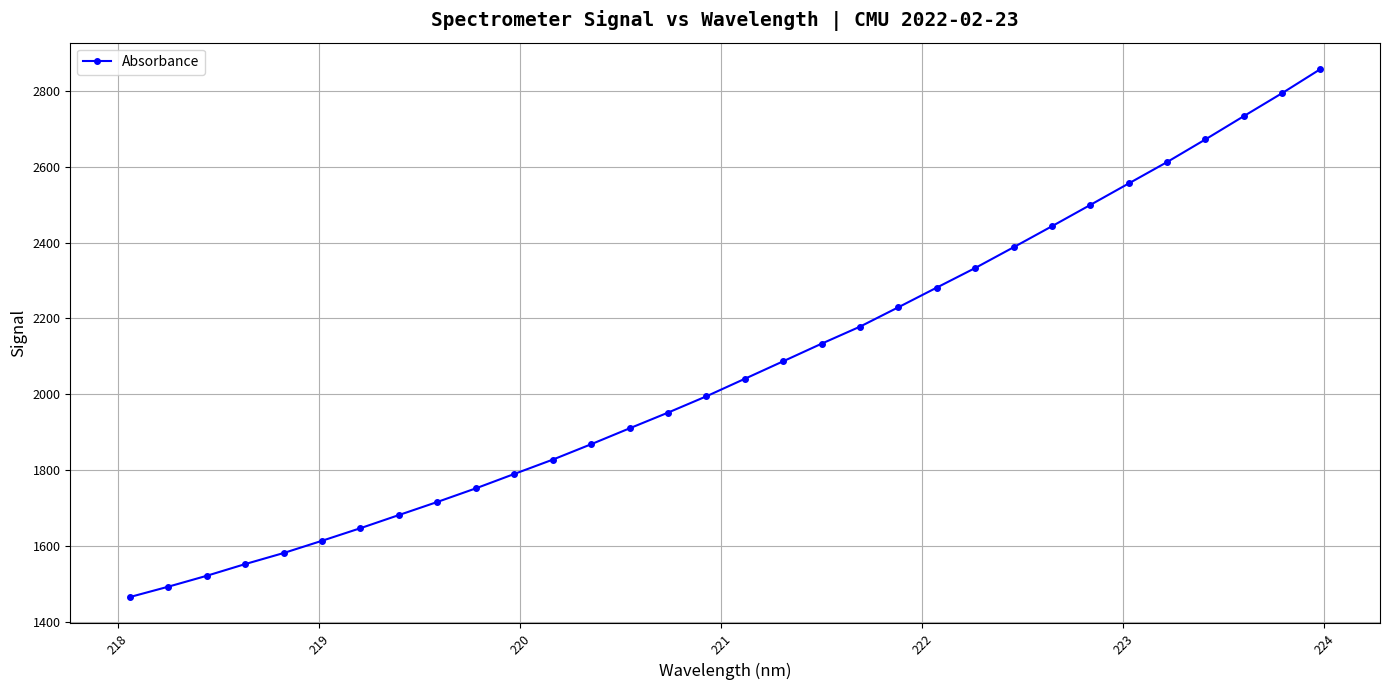

What is the smallest value displayed?

1465.1